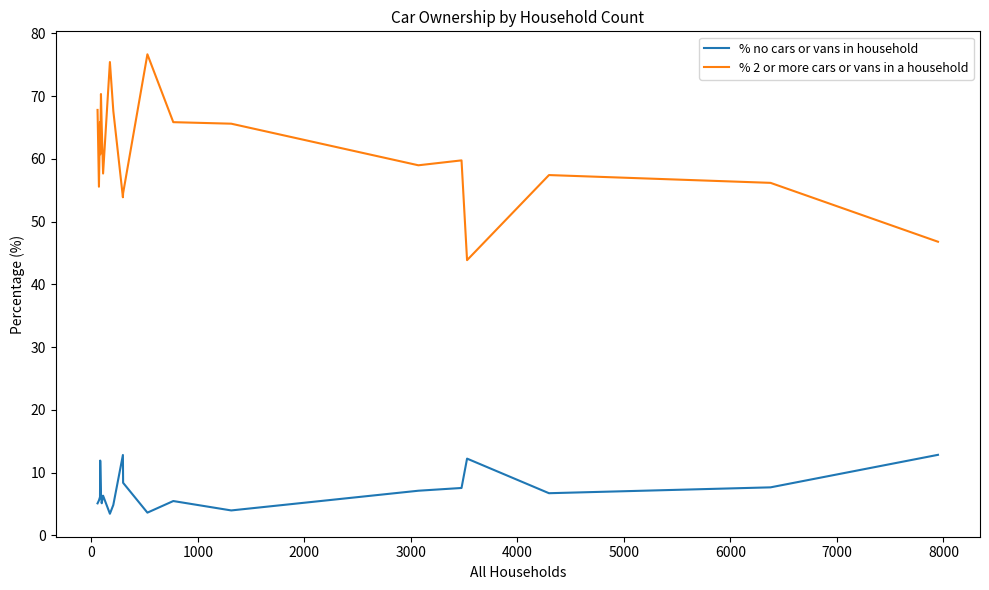

What are all the series names shown in the legend?

% no cars or vans in household, % 2 or more cars or vans in a household